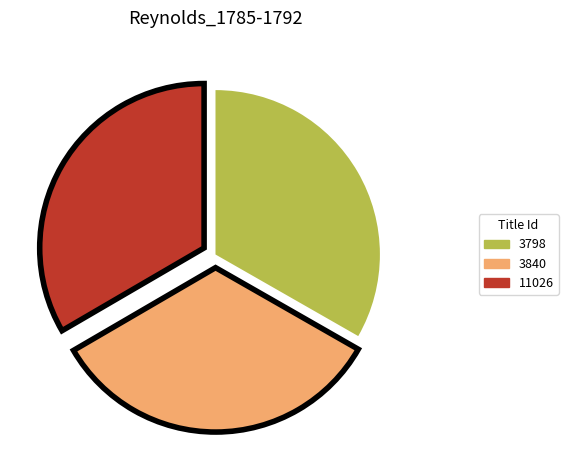

Does any single category account for the majority?

No